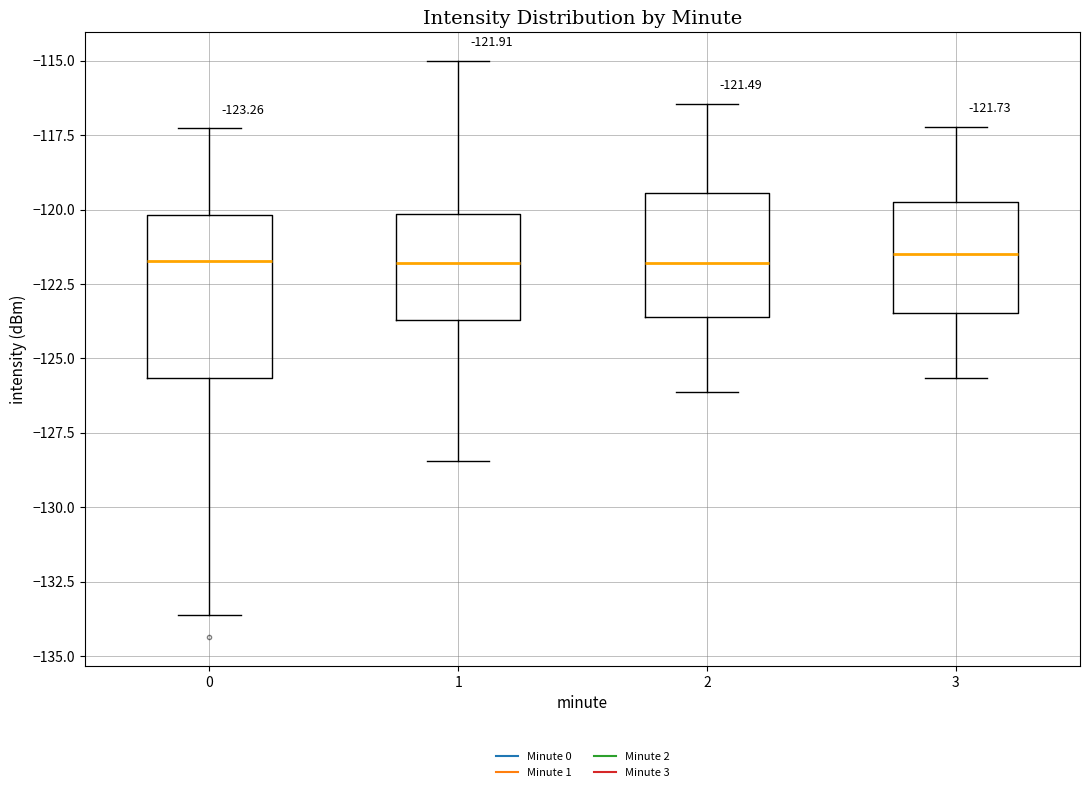

Comparing the boxes themselves (not the whiskers), which one is the tallest?

0